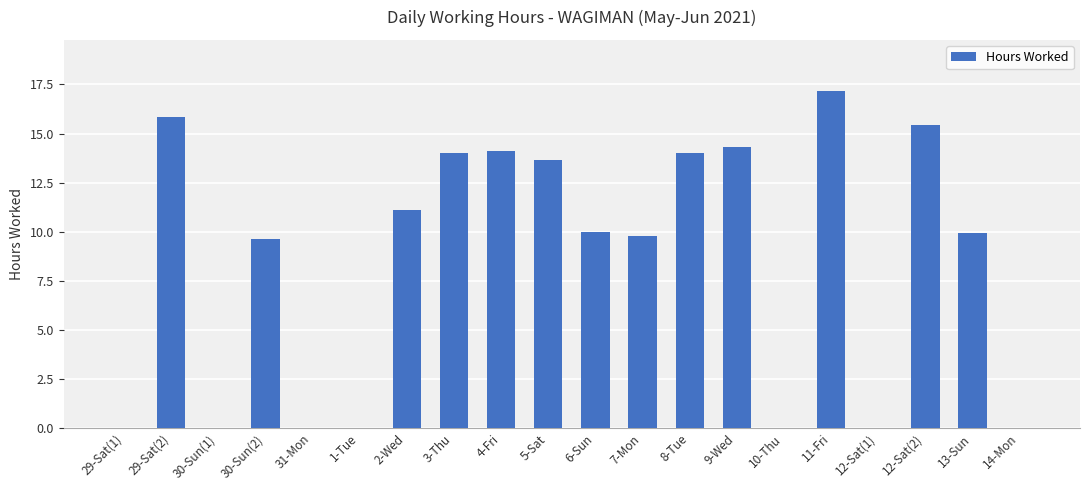

True or false: the data shows 15.4 at 12-Sat(2).

True